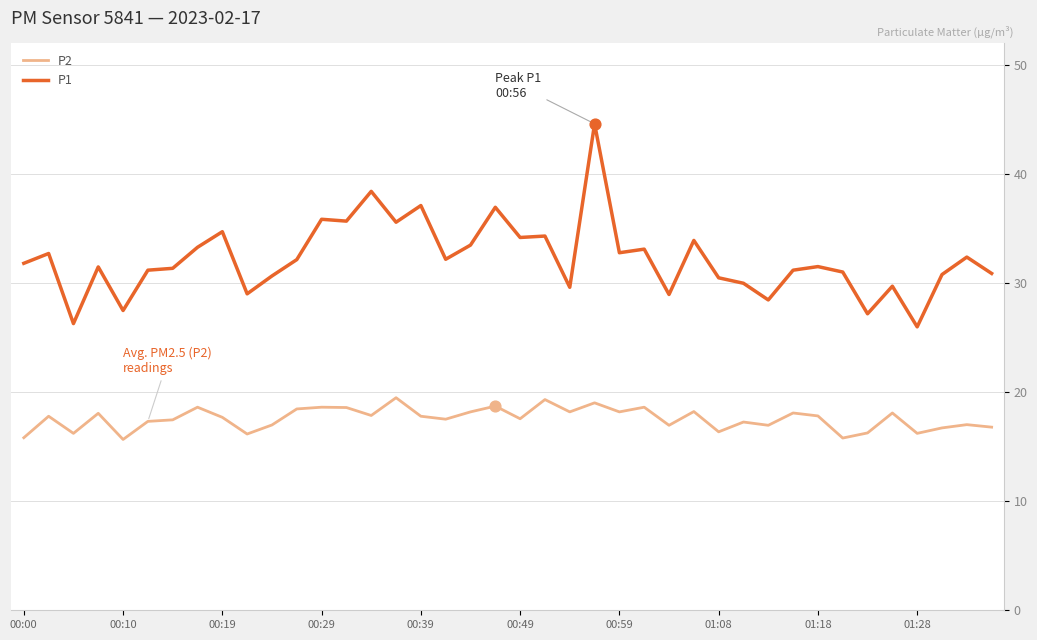

Which series has the widest spread of values?

P1